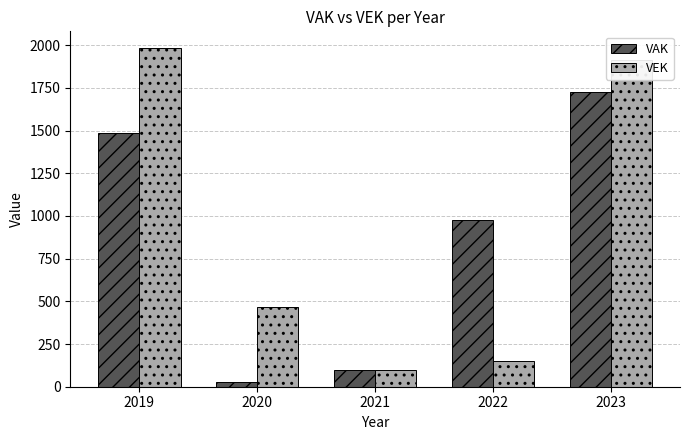

At which label does VAK reach its peak?

2023